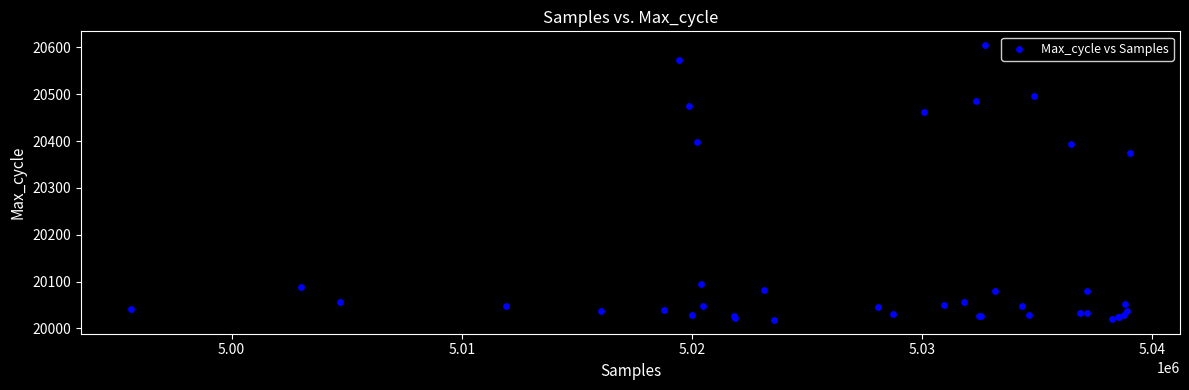

What Y value in the scatter plot is closest to 20311?

20375